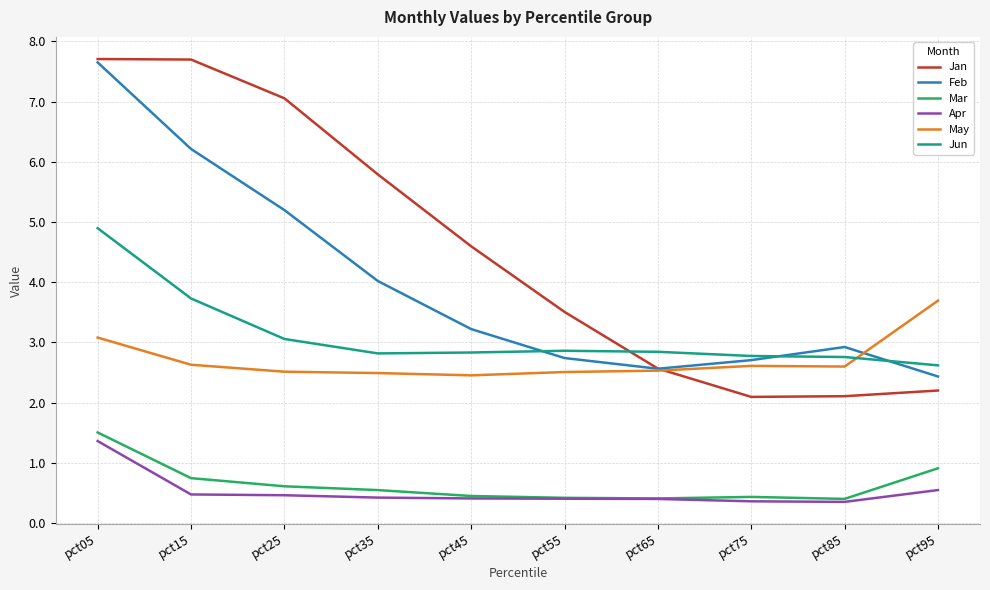

What is the difference between the second highest and second lowest values in the Feb series?

3.7